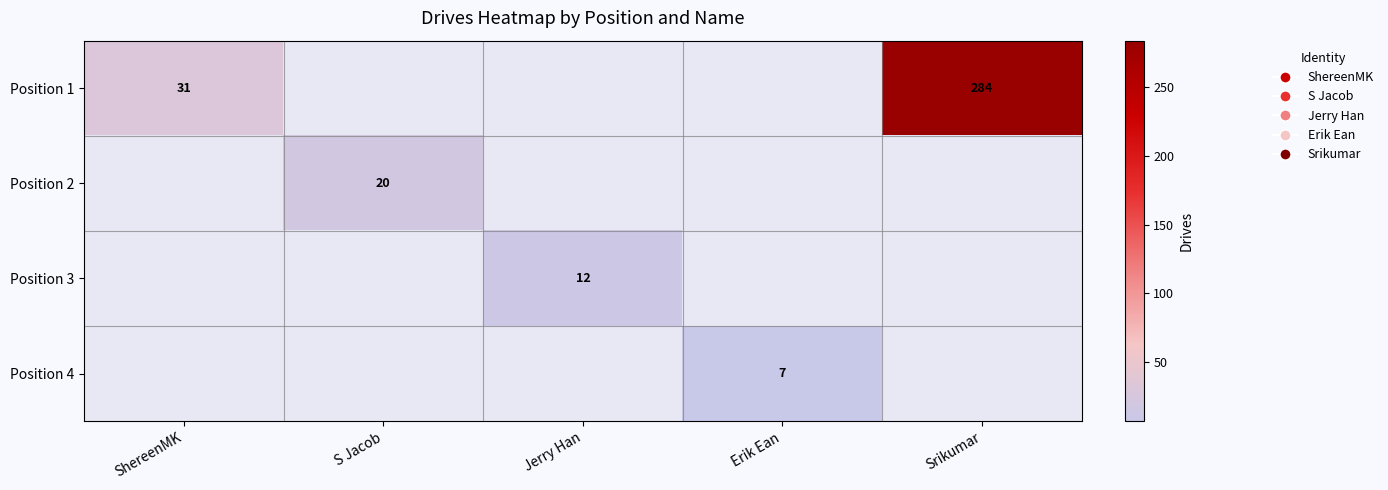

Is it true that Position 4 equals 2 at Erik Ean?

False